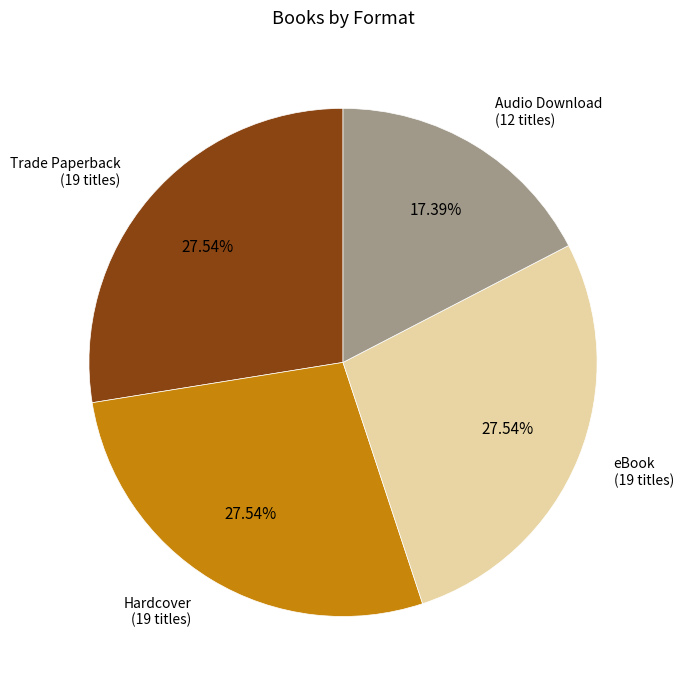

Is there any slice that represents more than half of the pie?

No